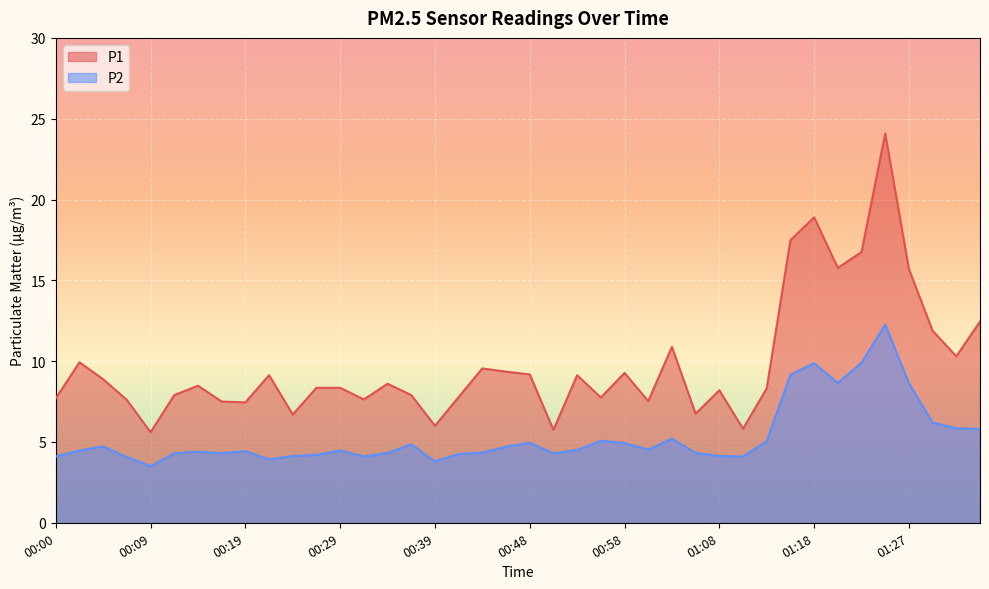

What is the spread (max minus min) of values at 00:36?

3.1